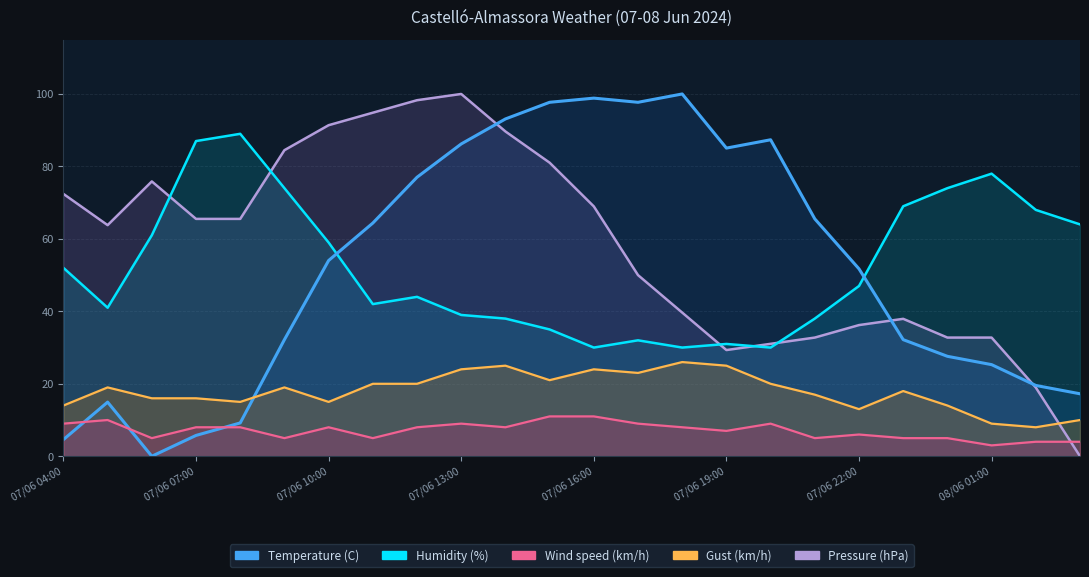

What is the difference between the highest and lowest values at 07/06 14:00?

85.1